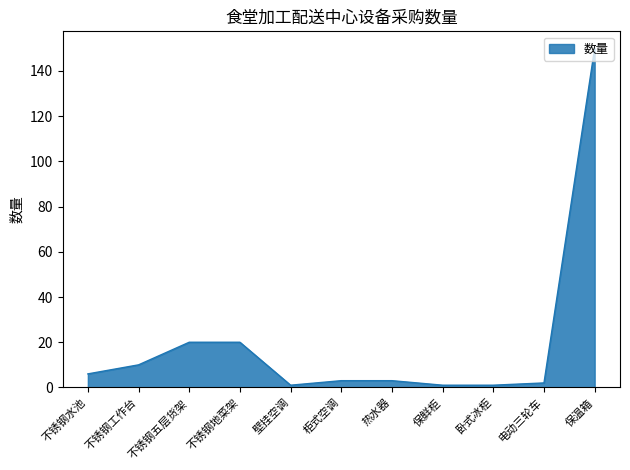

Reading left to right, what are all the values shown in this chart?

6	10	20	20	1	3	3	1	1	2	150